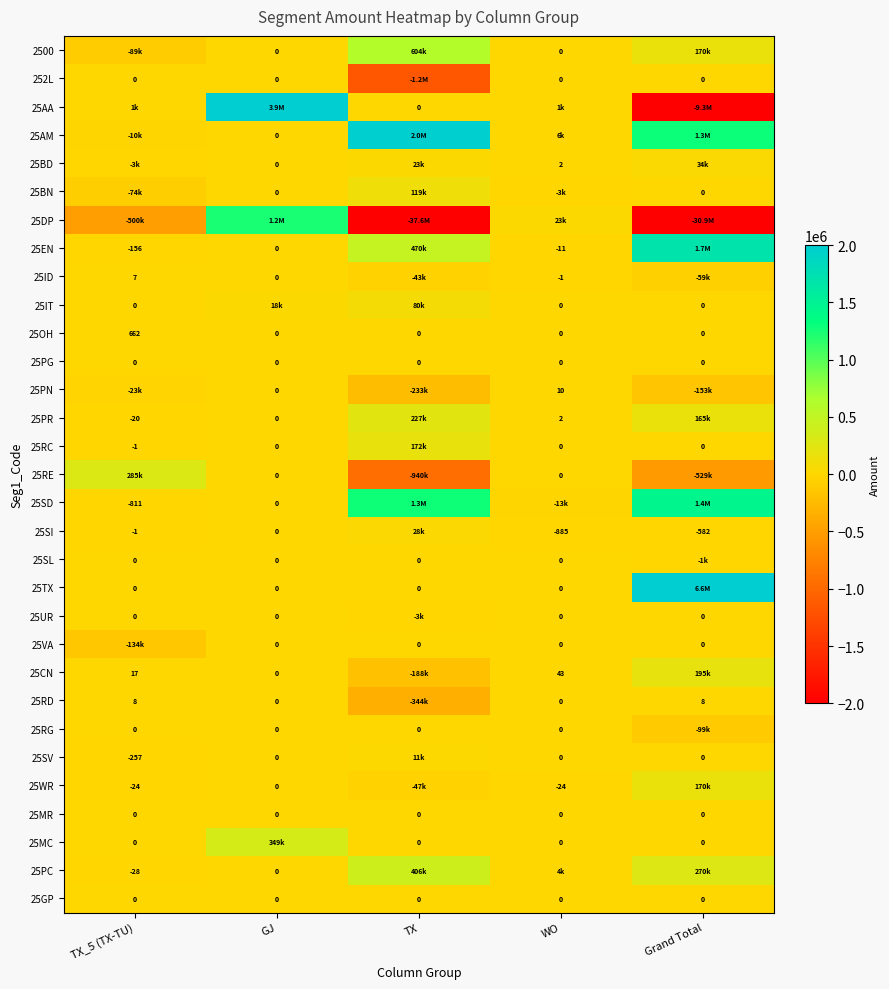

How many distinct data groups are displayed?

31